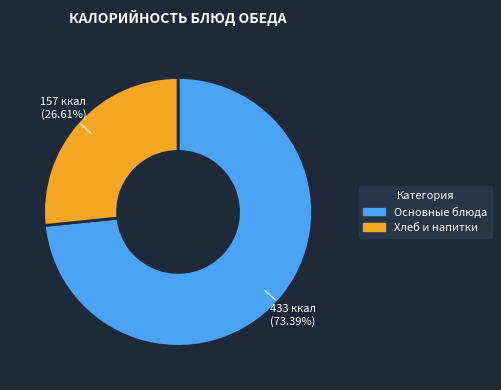

Count the number of slices in the pie.

2